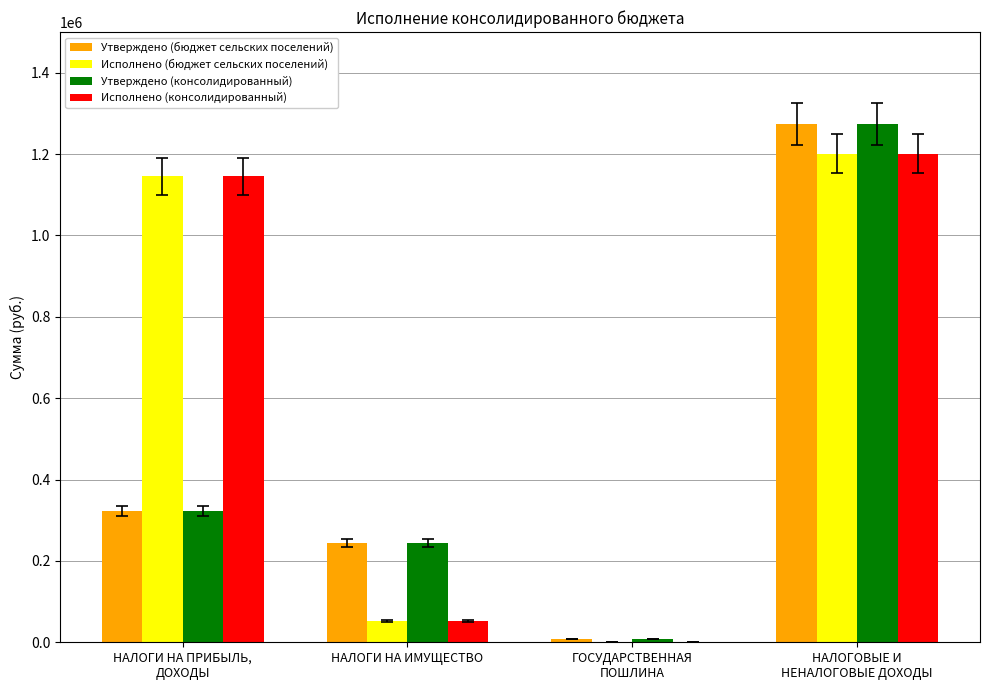

What is the sum of all Исполнено (бюджет сельских поселений) values?

2399540.1